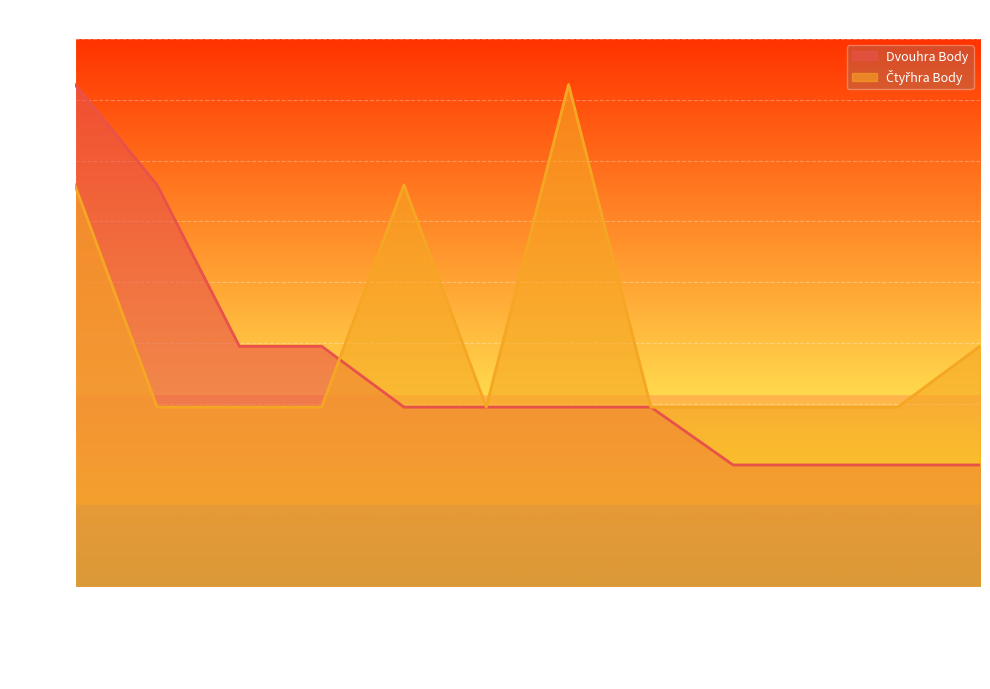

True or false: Čtyřhra Body has a value of 59 at Skřivan Jakub.

True